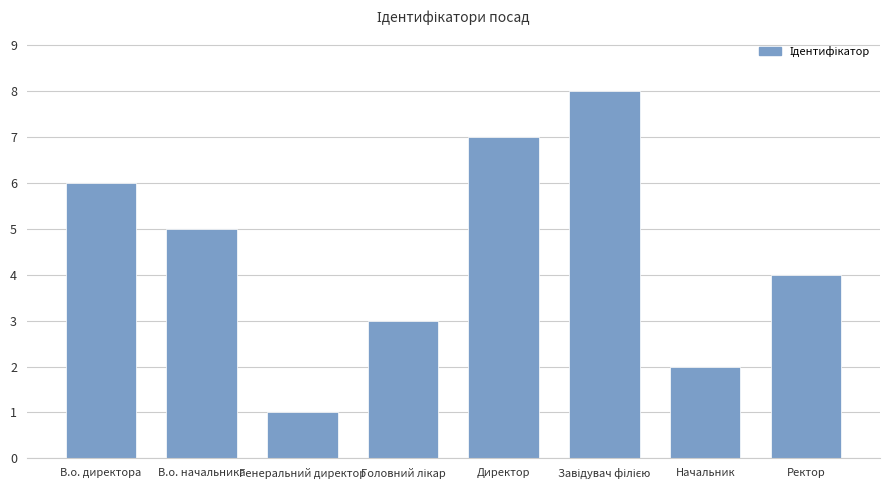

What is the ratio of the value at Директор to the value at Начальник?

3.5